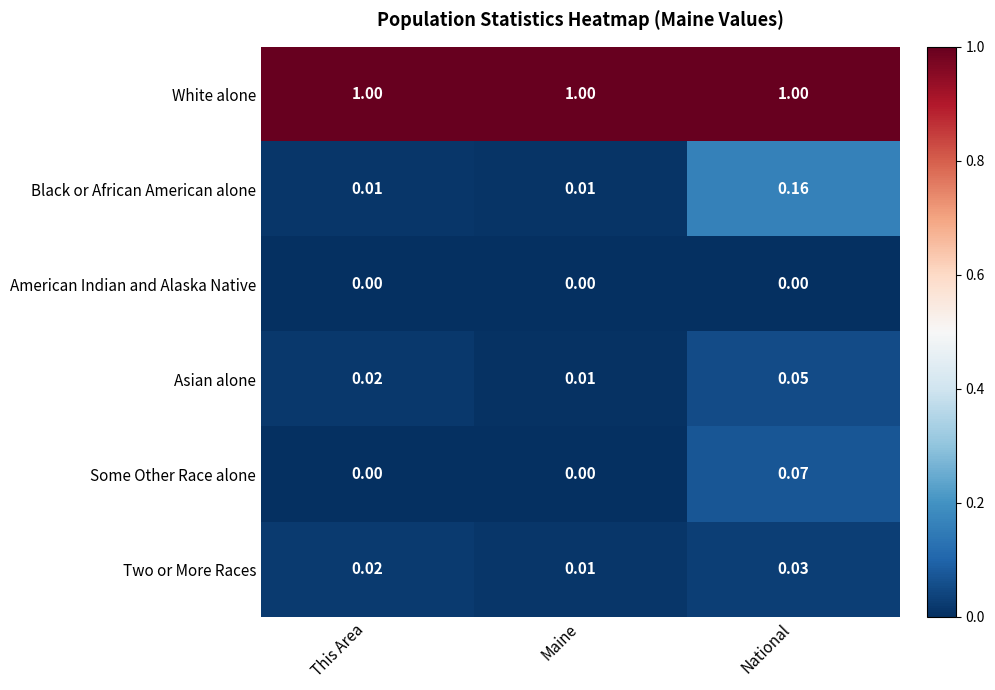

Which series has the largest total across all categories?

White alone